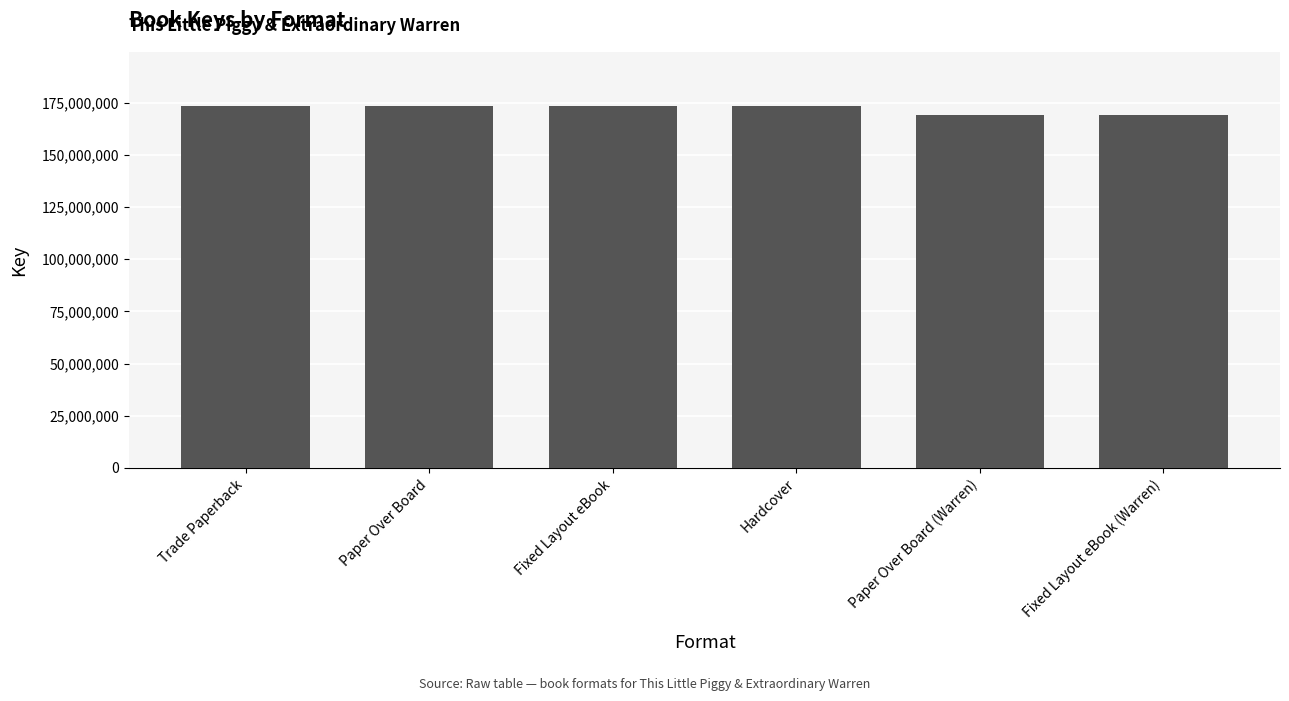

How many bars are there in total?

6